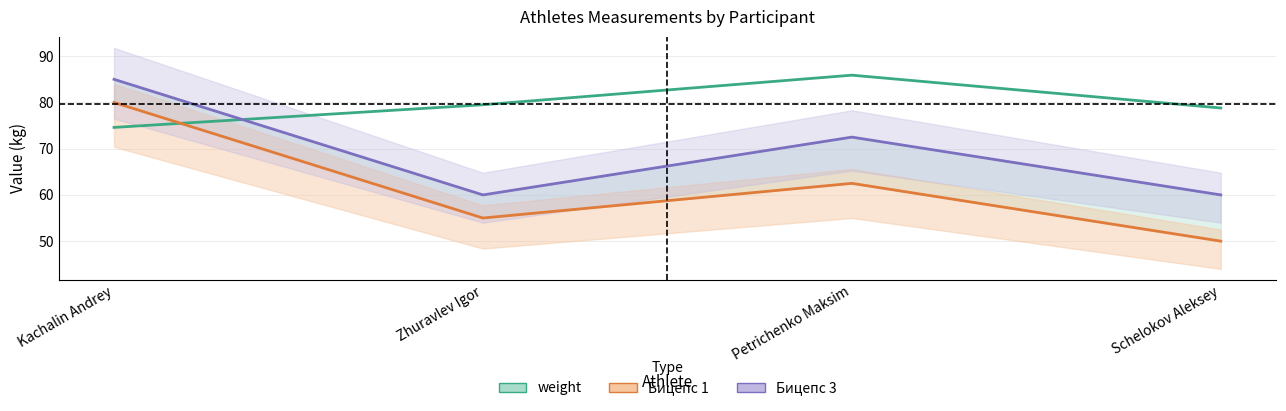

Where is the first local maximum for weight?

Petrichenko Maksim